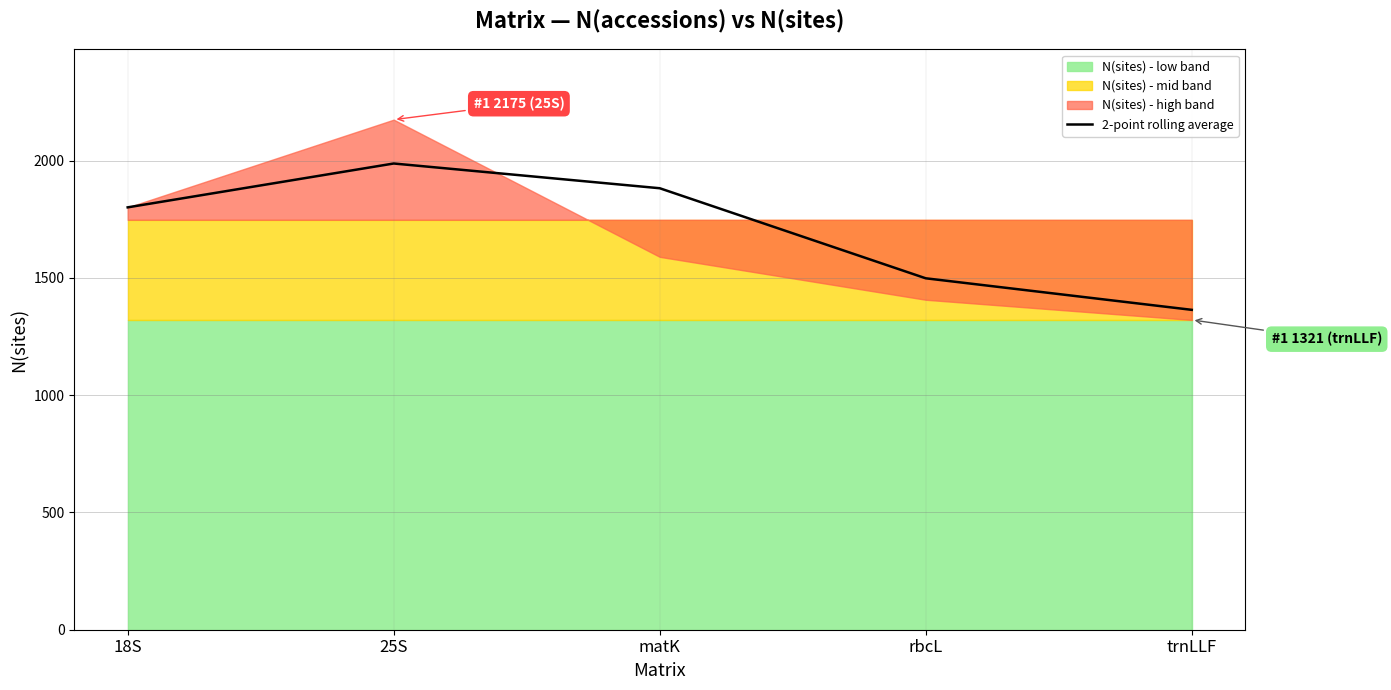

Does the chart display data point markers on the line(s)?

No